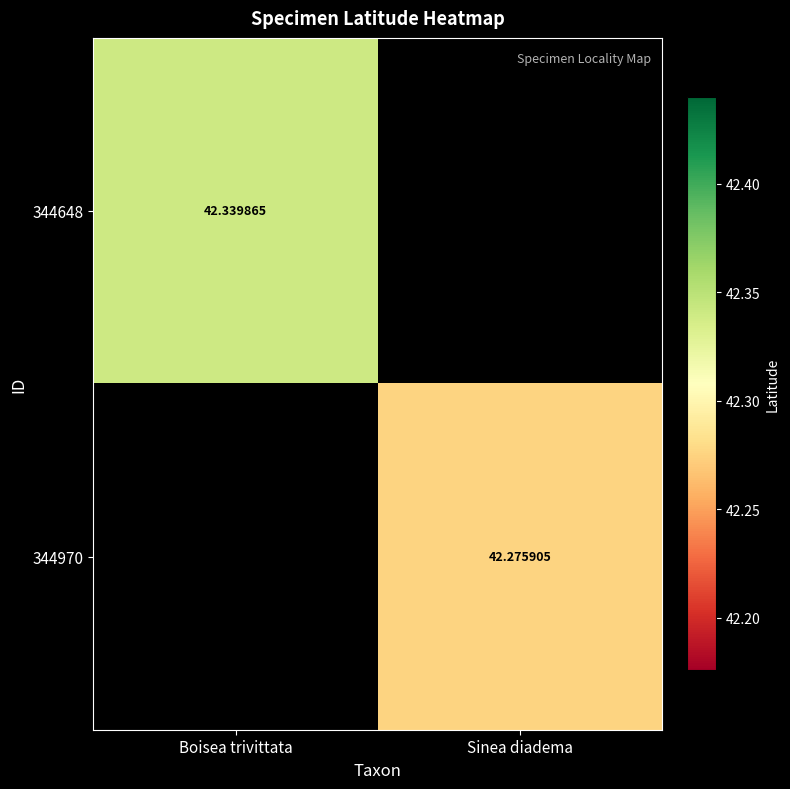

Is the value of 344648 at Boisea trivittata greater than the value of 344970 at Sinea diadema?

Yes